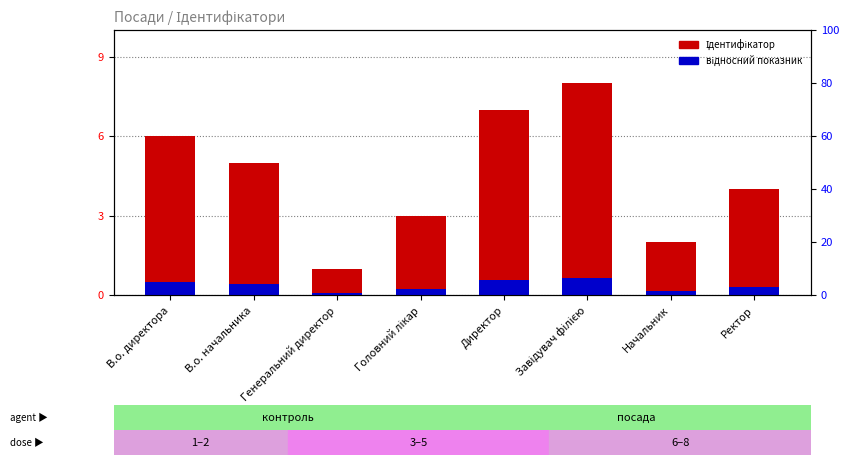

What is the total value across all series at В.о. начальника?

5.4